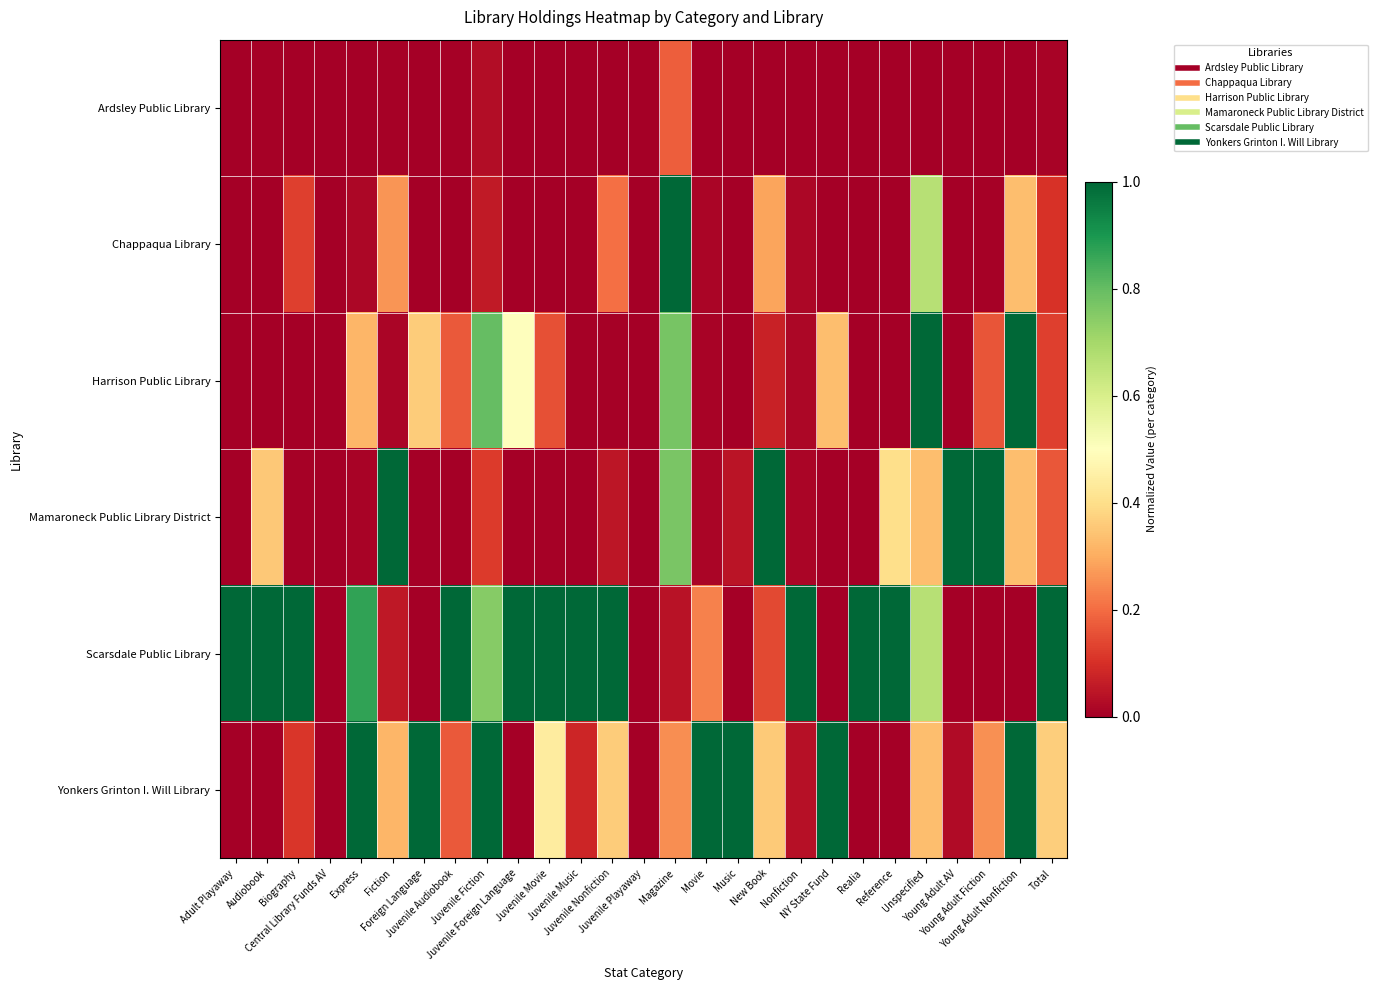

Which has a higher value, Juvenile Nonfiction or NY State Fund?

Juvenile Nonfiction